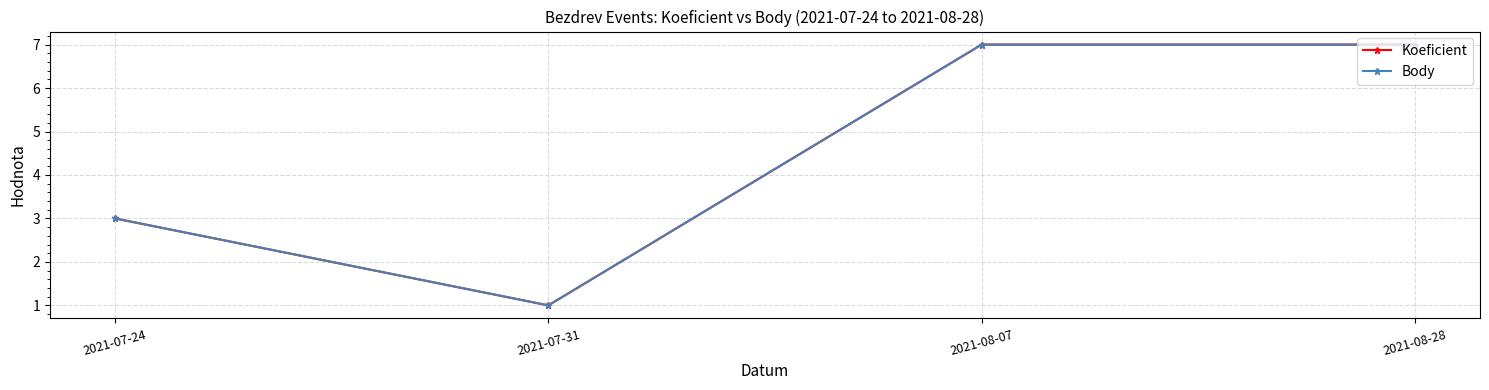

Reading left to right, list all the values displayed in this chart.

Koeficient: 3	1	7	7
Body: 3	1	7	7